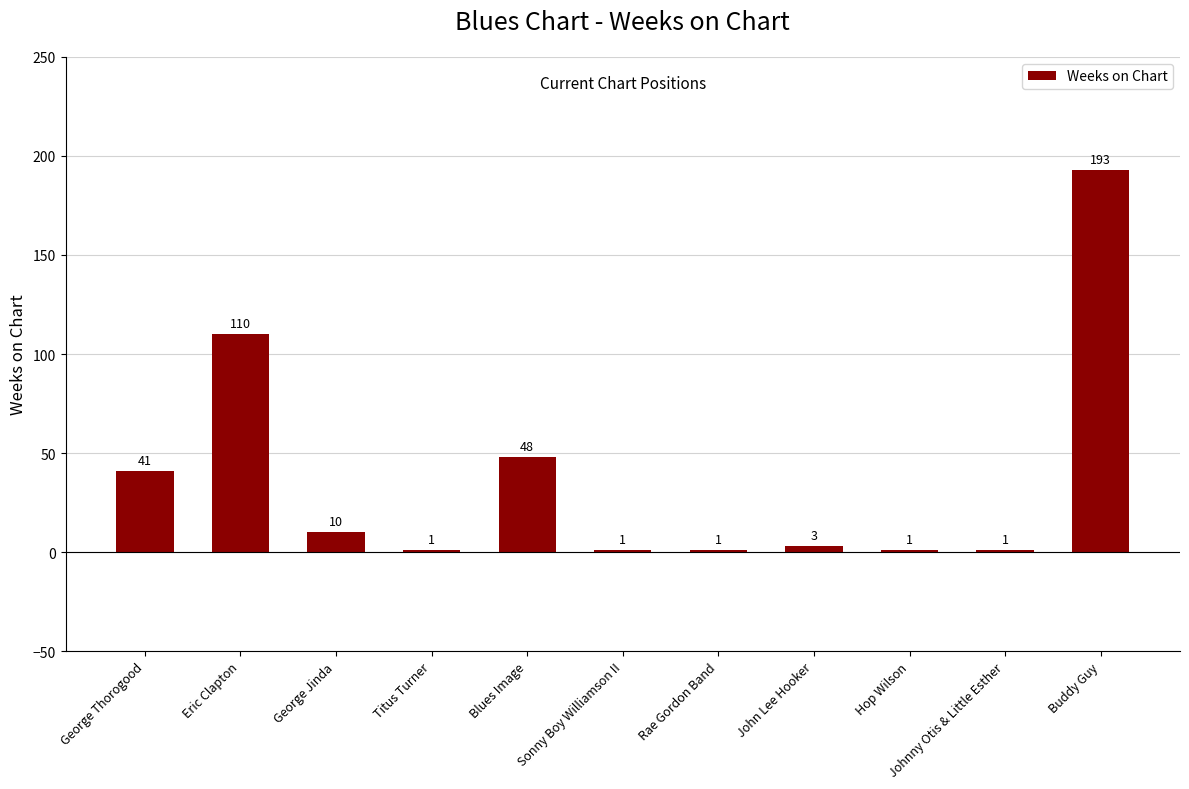

True or false: the data shows 1 at Sonny Boy Williamson II.

True